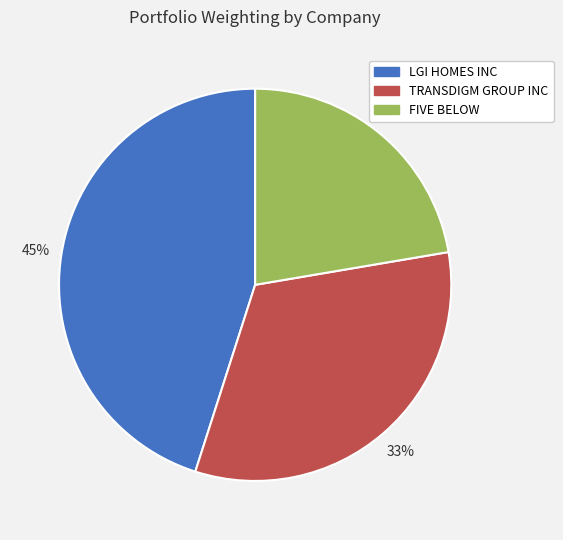

Which slice is the smallest?

FIVE BELOW